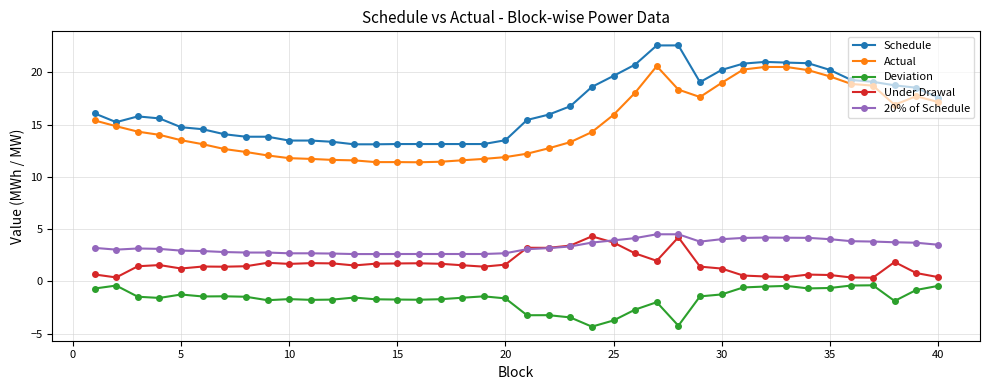

How many values in the Under Drawal series exceed 1?

29